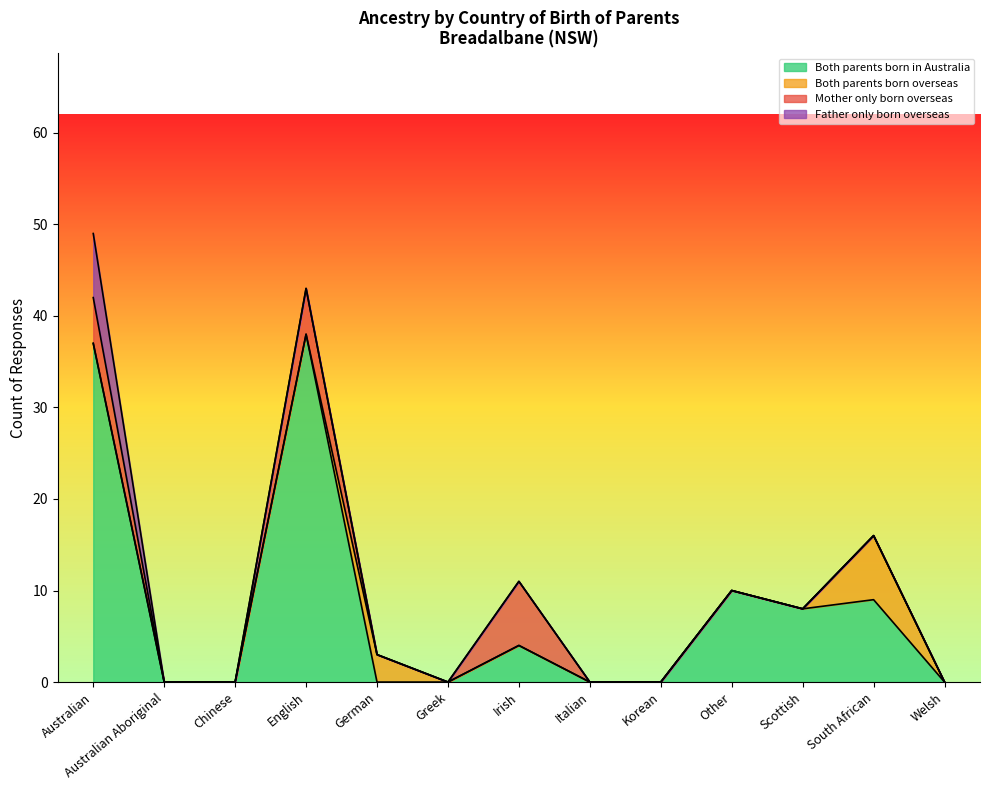

What position from the right is Welsh?

1